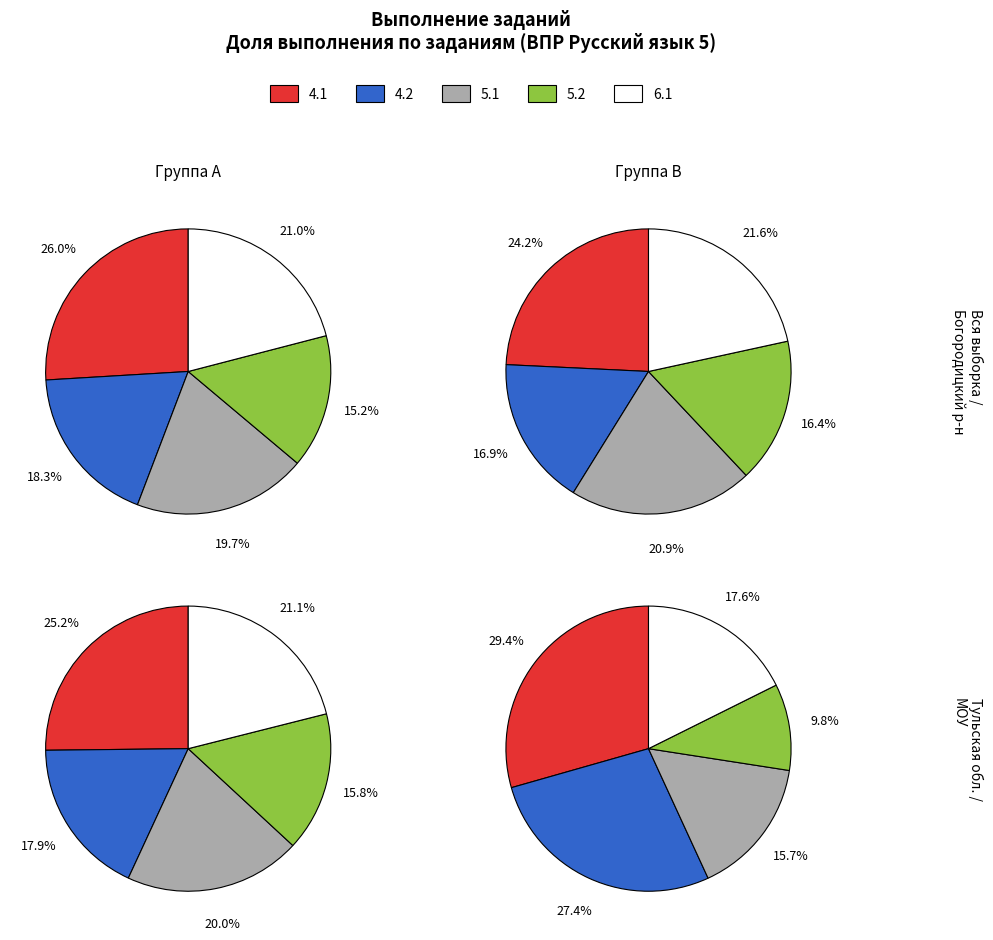

True or false: 5.2 accounts for 10% of the total.

True